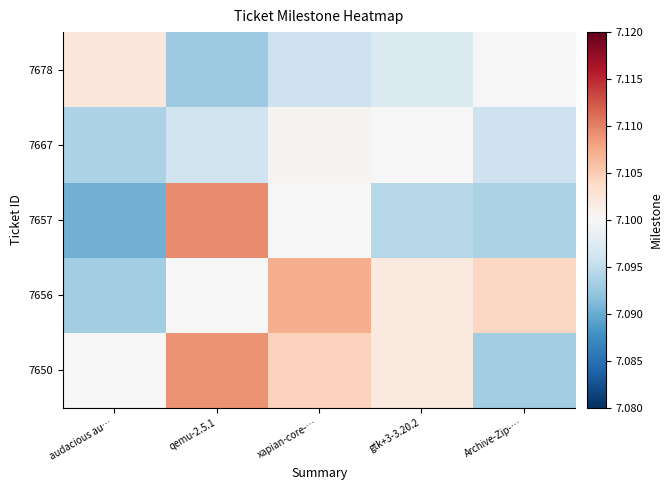

Which category has the lowest value across all series?

audacious au…